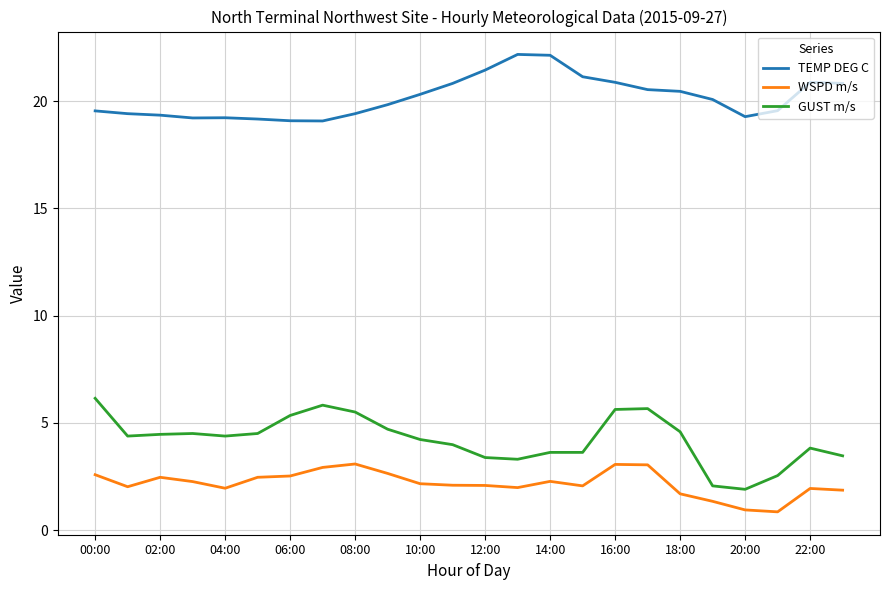

Which series has the widest spread of values?

GUST m/s